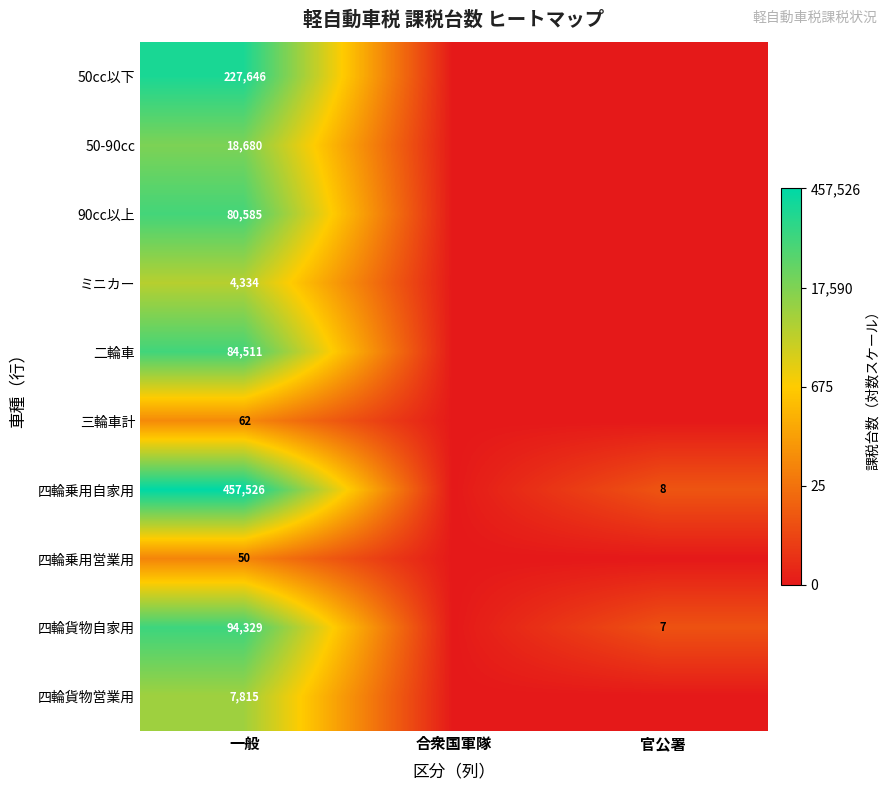

Count the number of categories in the chart.

3